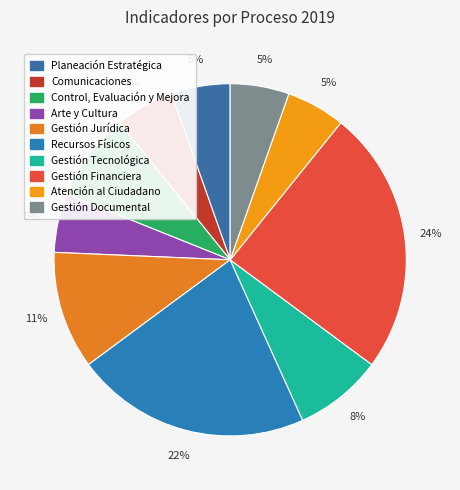

Is Comunicaciones the majority of the pie?

No